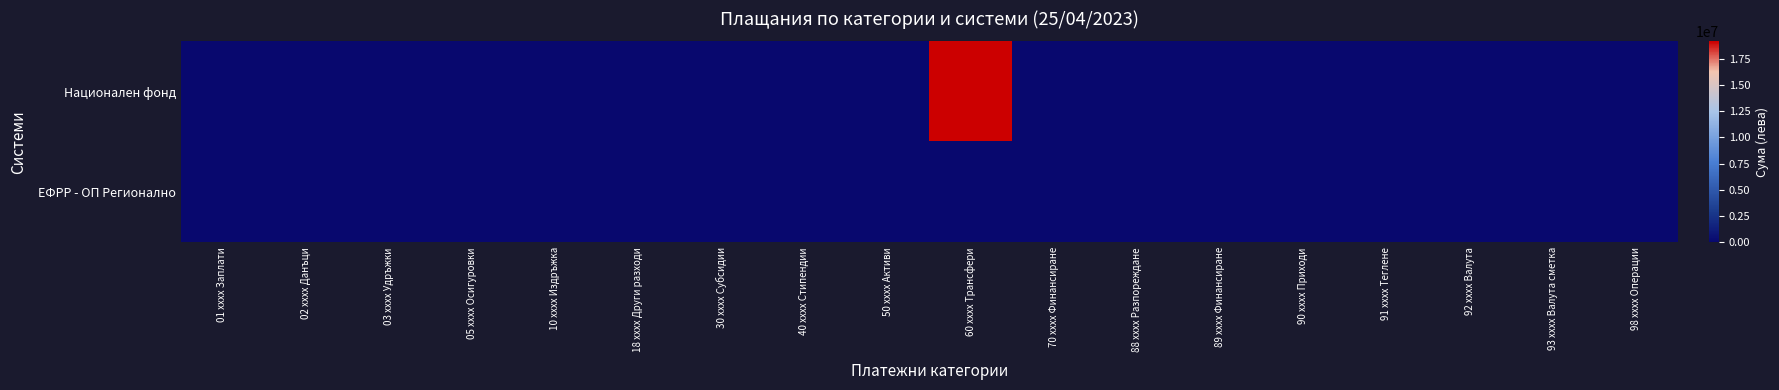

At 40 xxxx Стипендии, list the series in order from largest to smallest.

Национален фонд, ЕФРР - ОП Регионално